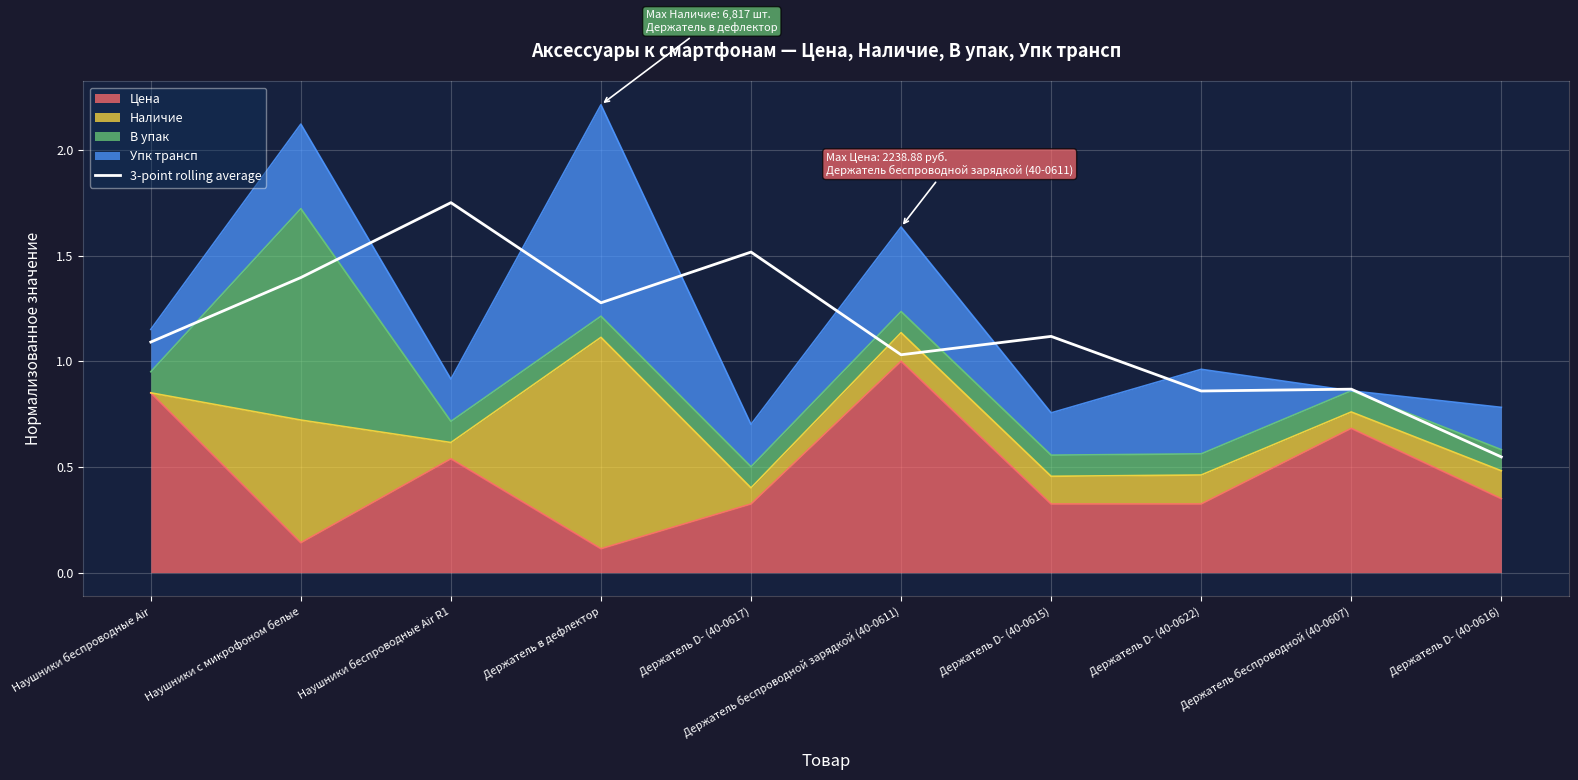

Reading right to left, extract all data points from this chart.

Держатель D- (40-0616)=0.5	Держатель беспроводной (40-0607)=0.9	Держатель D- (40-0622)=0.9	Держатель D- (40-0615)=1.1	Держатель беспроводной зарядкой (40-0611)=1.0	Держатель D- (40-0617)=1.5	Держатель в дефлектор=1.3	Наушники беспроводные Air R1=1.7	Наушники с микрофоном белые=1.4	Наушники беспроводные Air=1.1